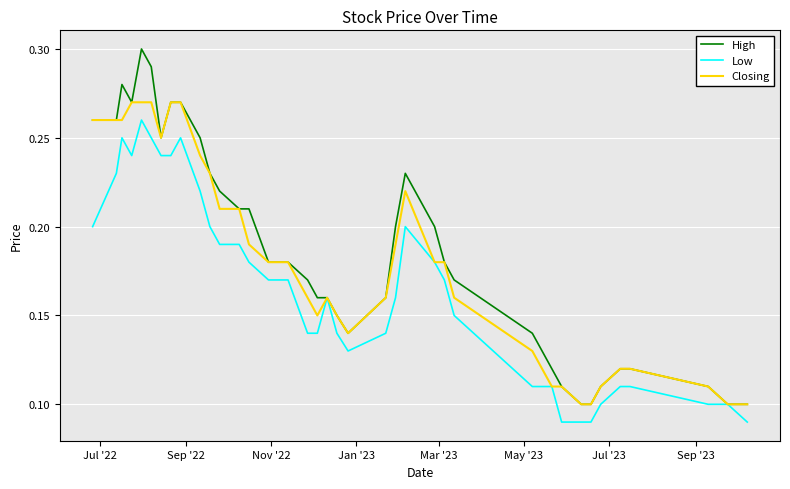

Which series has the largest range (max minus min)?

High